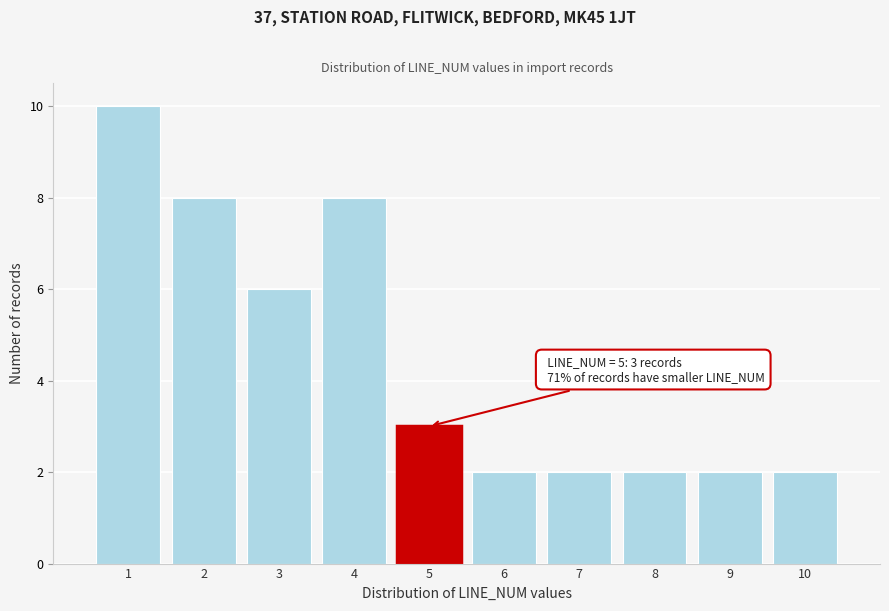

Which range on the x-axis has the tallest bar?

0.5 to 1.5